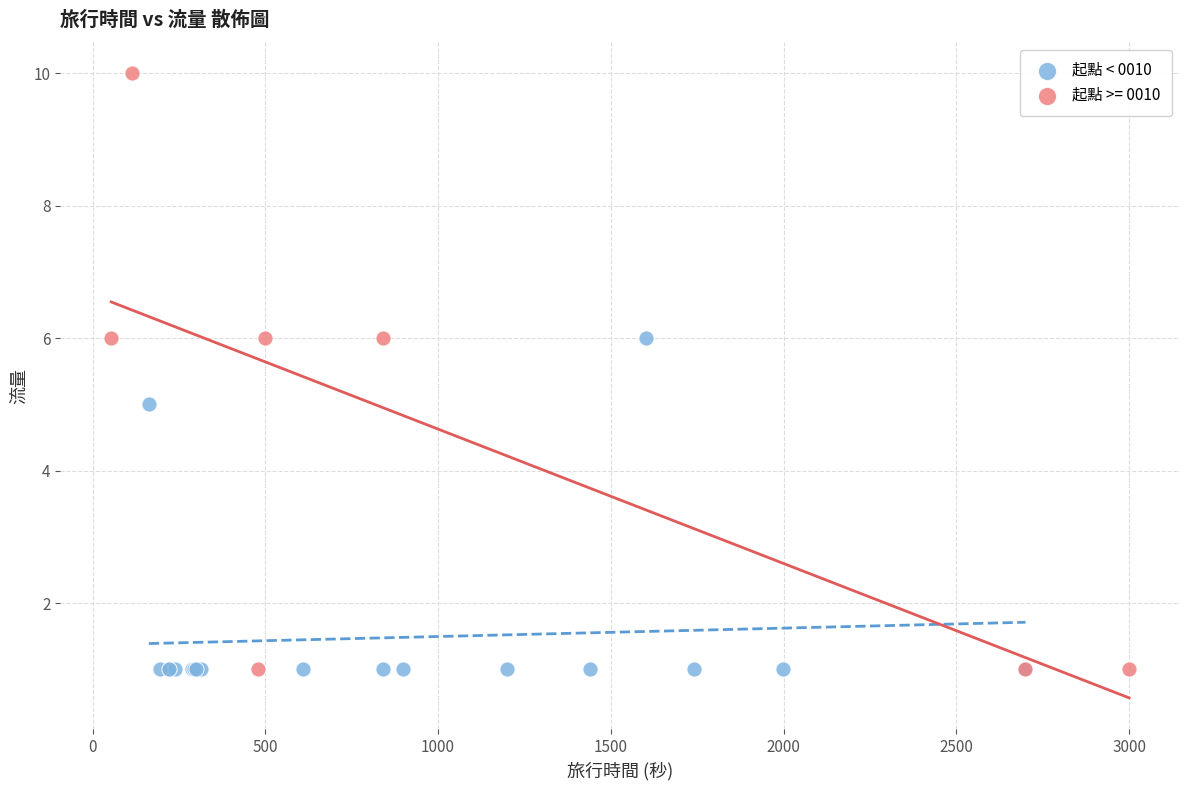

Which series reaches the maximum Y coordinate?

起點 >= 0010